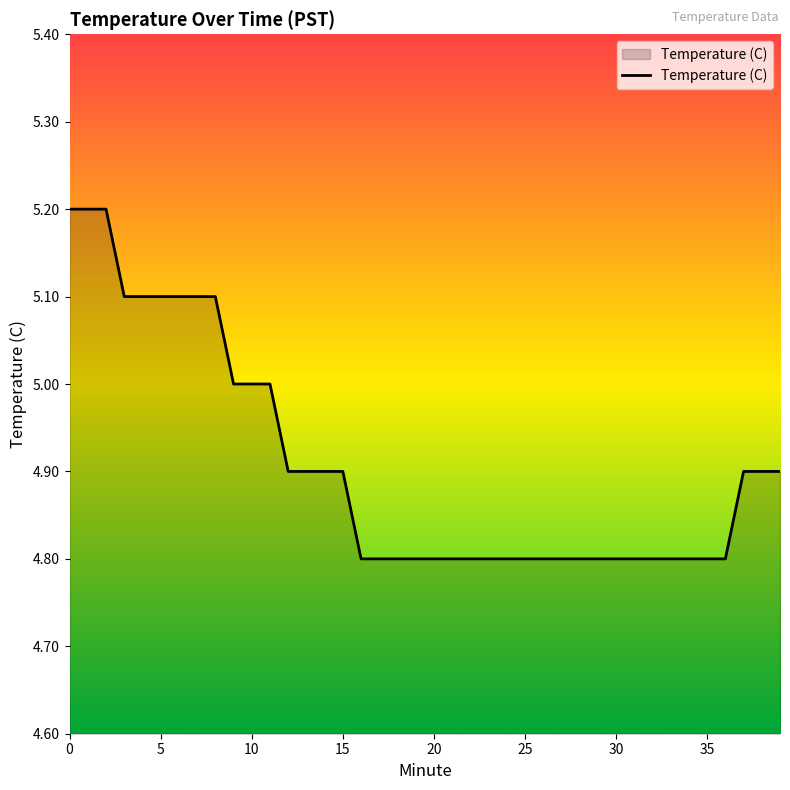

What is the smallest value displayed?

4.8